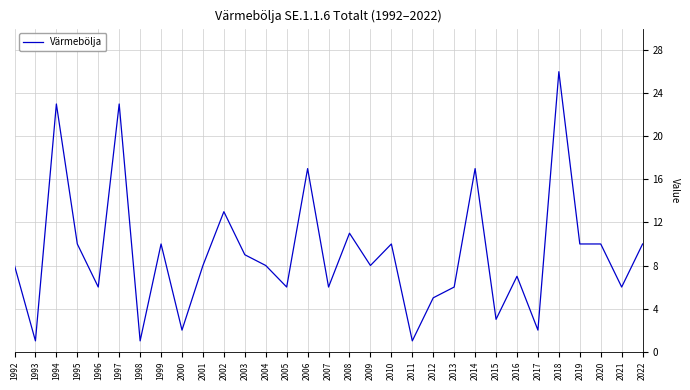

Which label corresponds to the largest value in the chart?

2018